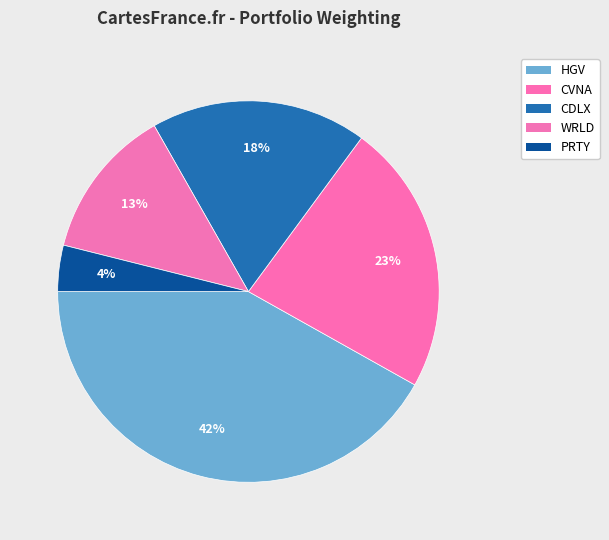

How many segments does this pie chart have?

5